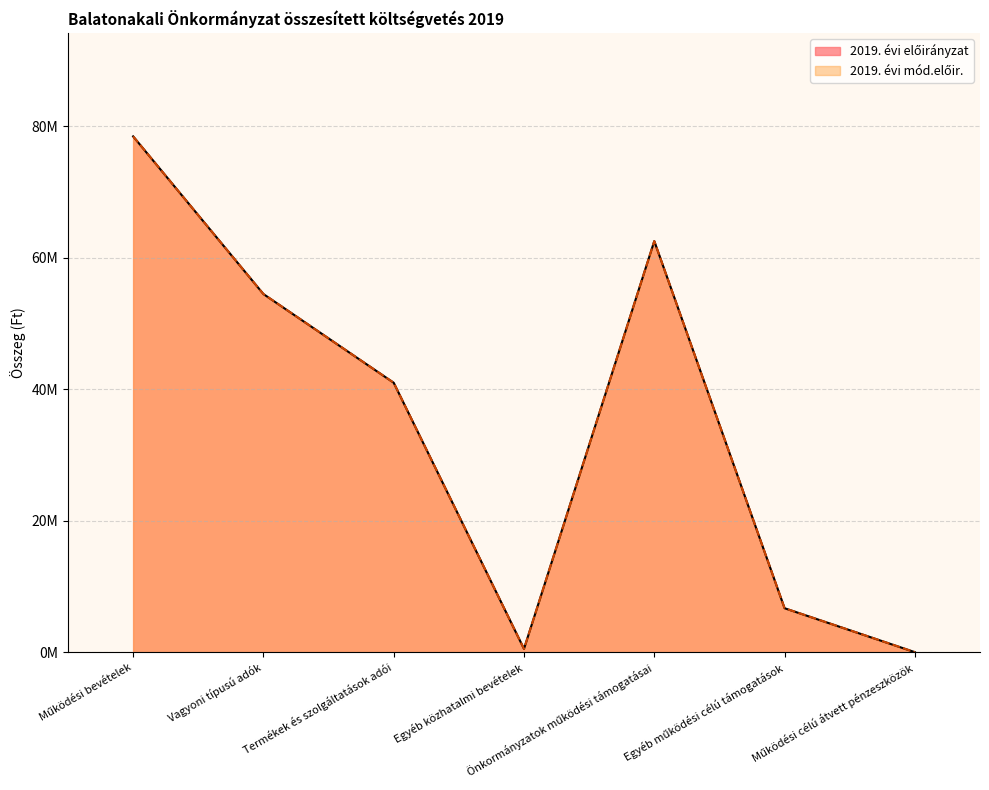

True or false: 2019. évi előirányzat has a value of 664768 at Egyéb közhatalmi bevételek.

False